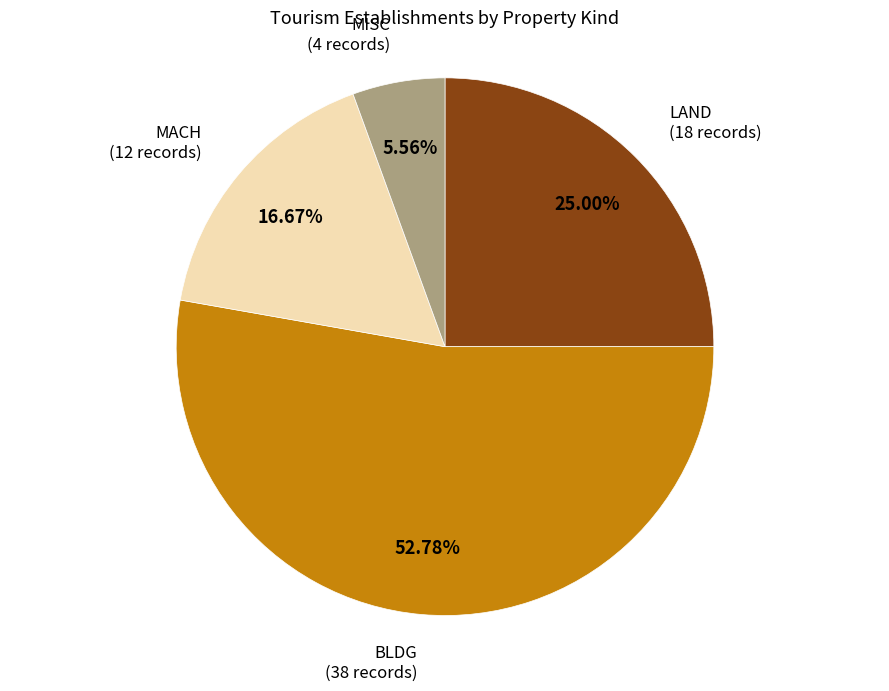

Is the sum of BLDG and MACH greater than half?

Yes